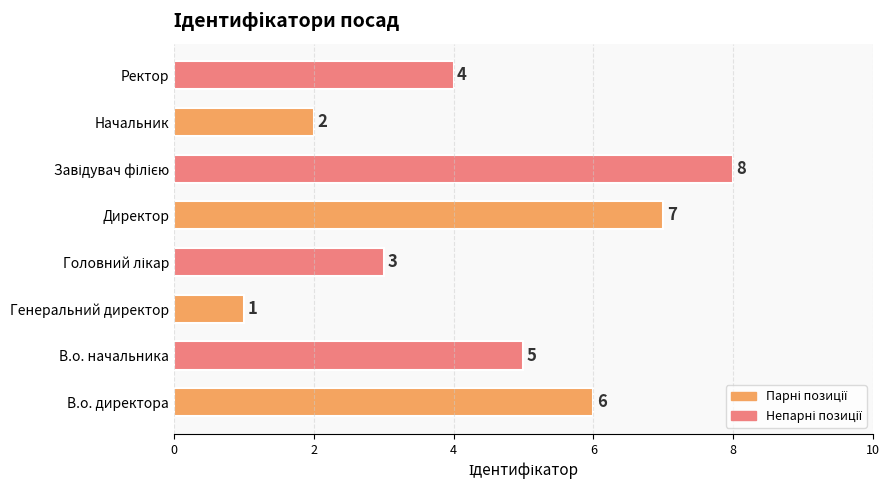

Approximately how many times larger is the value at В.о. директора compared to Ректор?

1.5